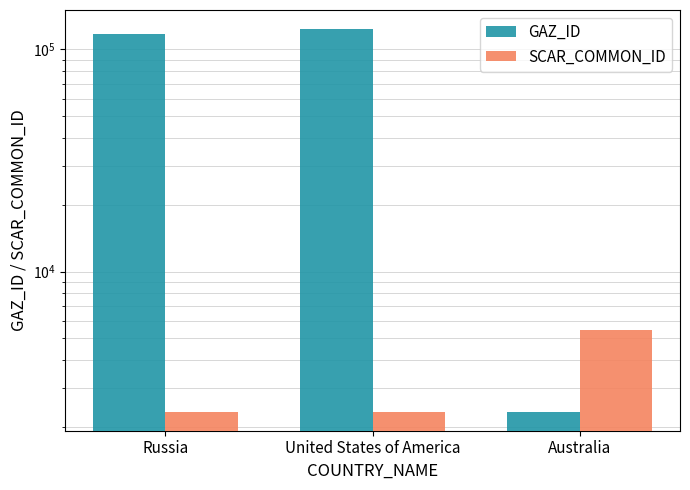

List the series in order of their peak value, highest first.

GAZ_ID, SCAR_COMMON_ID